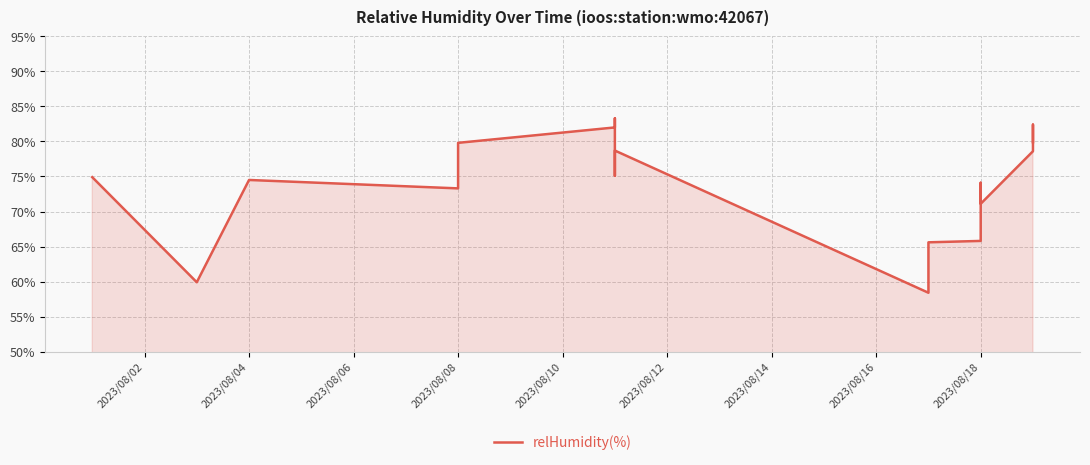

How many data points does each series have?

20